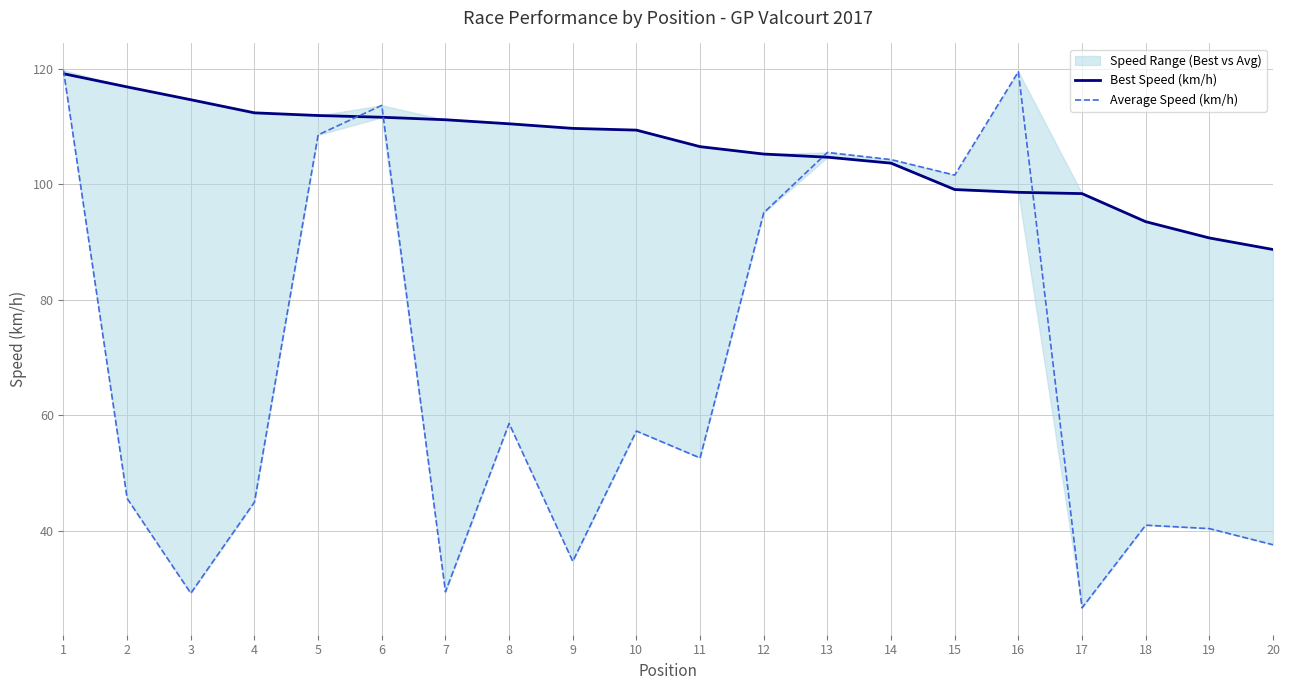

Reading left to right, extract all data points from this chart.

Best Speed (km/h): 1=119.2	2=116.9	3=114.7	4=112.4	5=111.9	6=111.6	7=111.2	8=110.5	9=109.7	10=109.4	11=106.5	12=105.3	13=104.7	14=103.7	15=99.1	16=98.6	17=98.4	18=93.5	19=90.7	20=88.7
Average Speed (km/h): 1=119.8	2=45.6	3=29.2	4=45.0	5=108.6	6=113.7	7=29.4	8=58.6	9=34.7	10=57.3	11=52.6	12=95.1	13=105.5	14=104.3	15=101.6	16=119.5	17=26.6	18=41.0	19=40.4	20=37.6